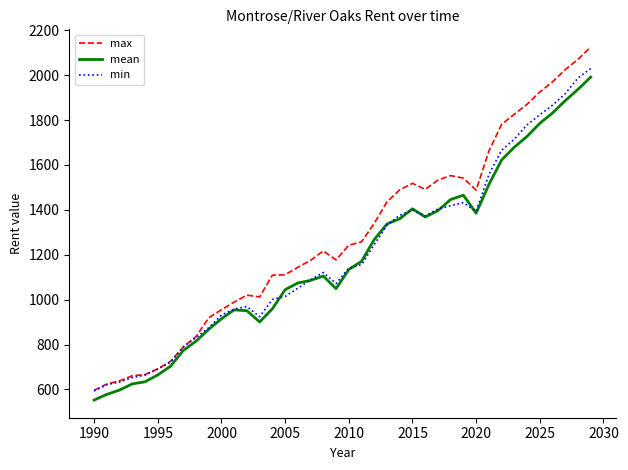

Which series has the largest total across all categories?

max